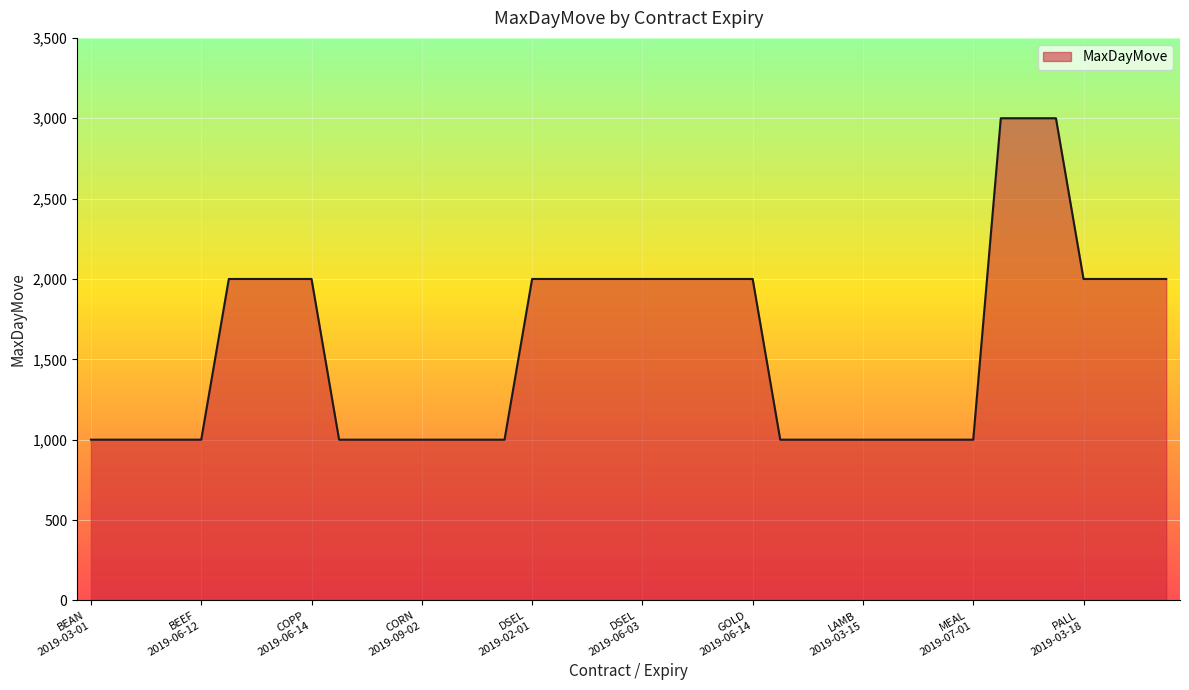

Reading left to right, transcribe all the data shown in this chart.

1000	1000	1000	1000	1000	2000	2000	2000	2000	1000	1000	1000	1000	1000	1000	1000	2000	2000	2000	2000	2000	2000	2000	2000	2000	1000	1000	1000	1000	1000	1000	1000	1000	3000	3000	3000	2000	2000	2000	2000